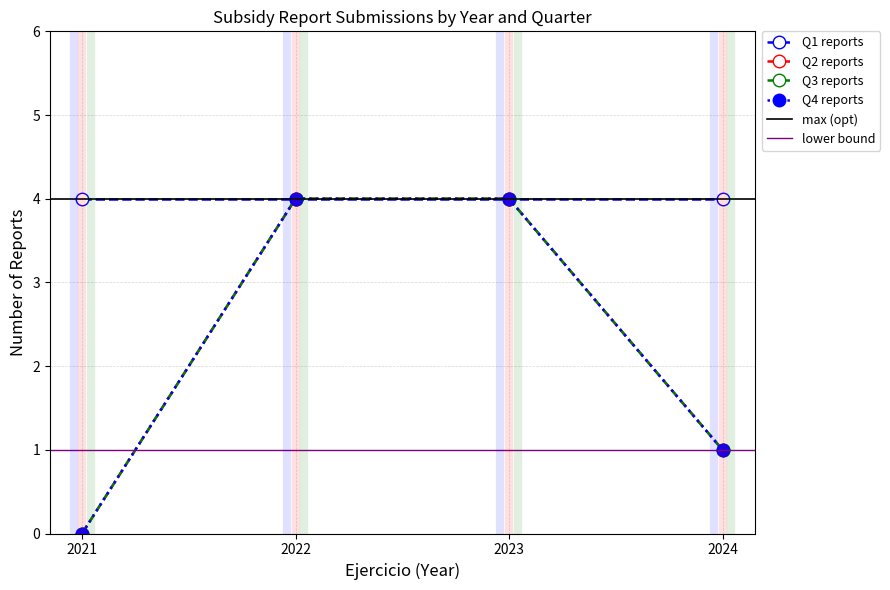

Which series has the largest range (max minus min)?

Q2 reports